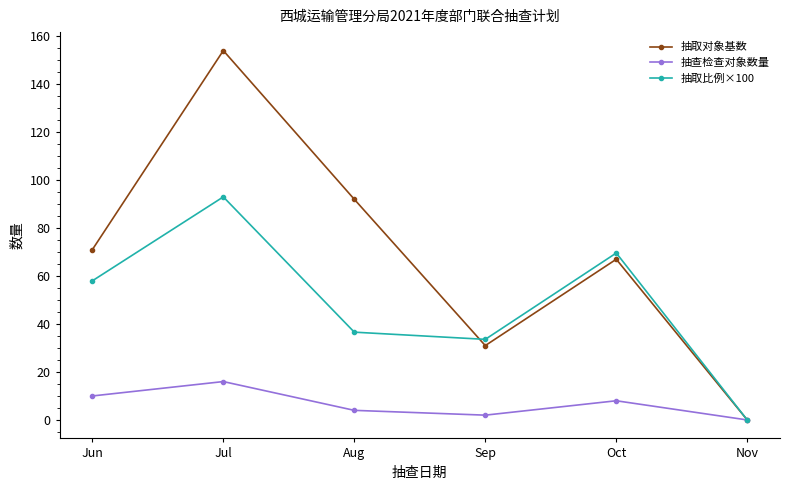

The value of 抽取对象基数 at Jun is 27.6. True or false?

False